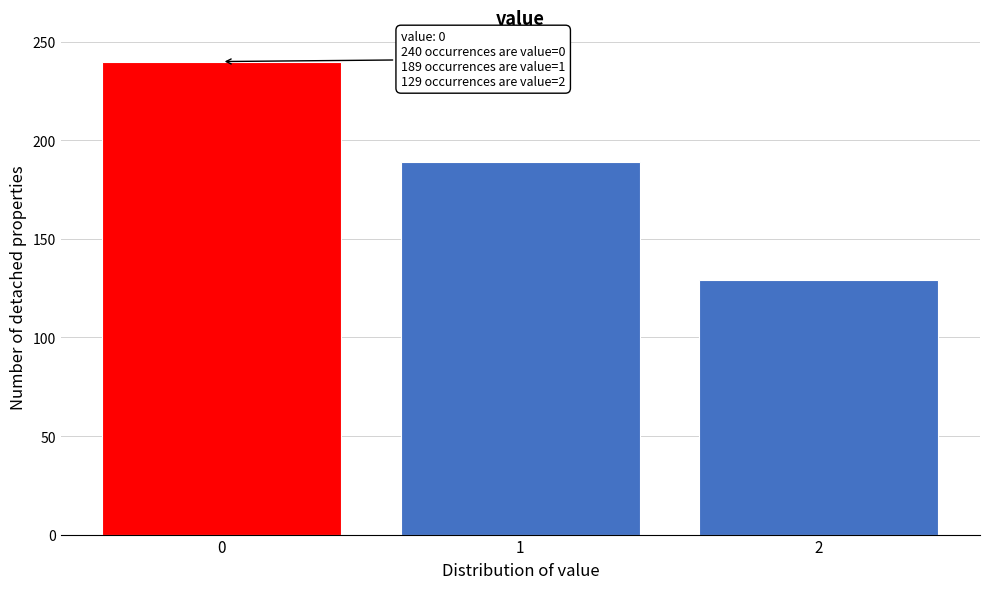

Reading left to right, what are all the values shown in this chart?

240	189	129